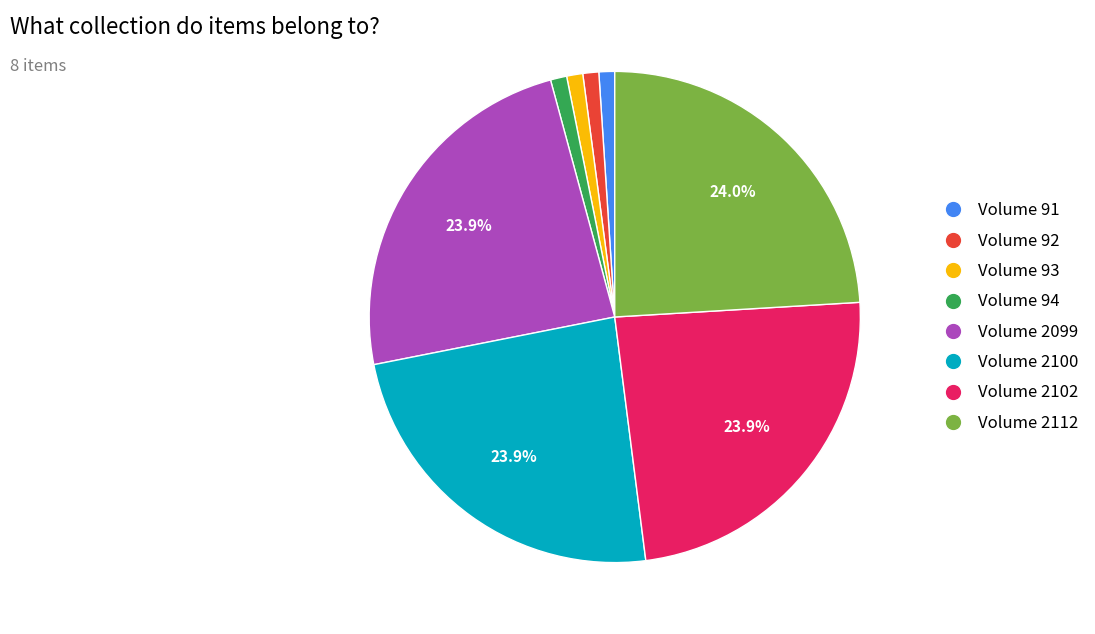

To the nearest percent, what portion does Volume 2112 represent?

24%